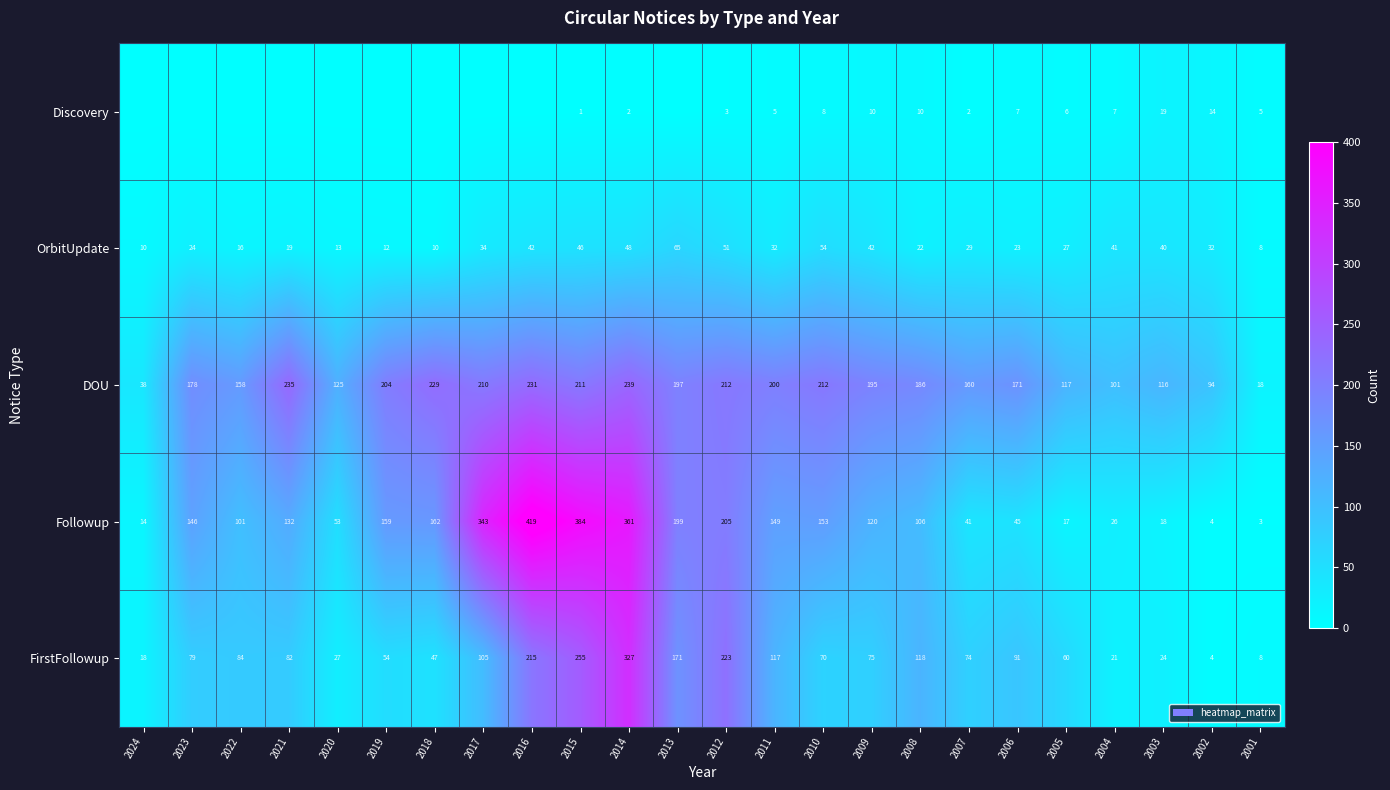

What is the maximum value for FirstFollowup?

327